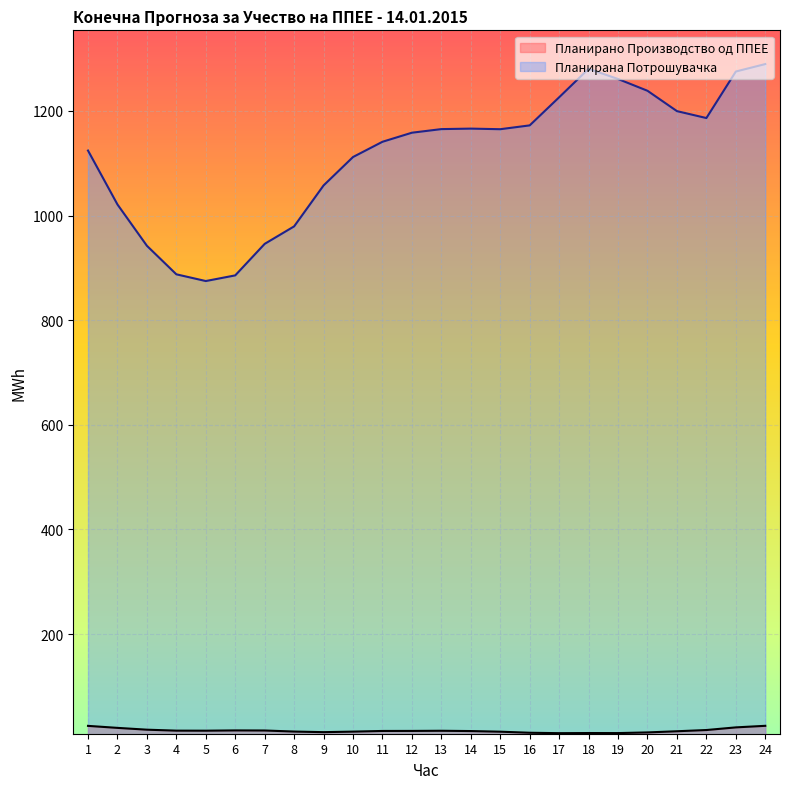

How many interior local peaks does the Планирано Производство од ППЕЕ series have?

3